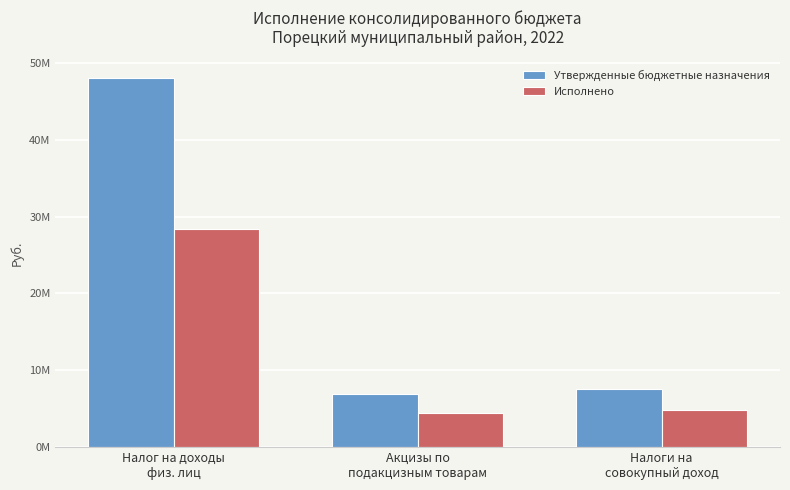

At which category is the sum across all series the highest?

Налог на доходы
физ. лиц